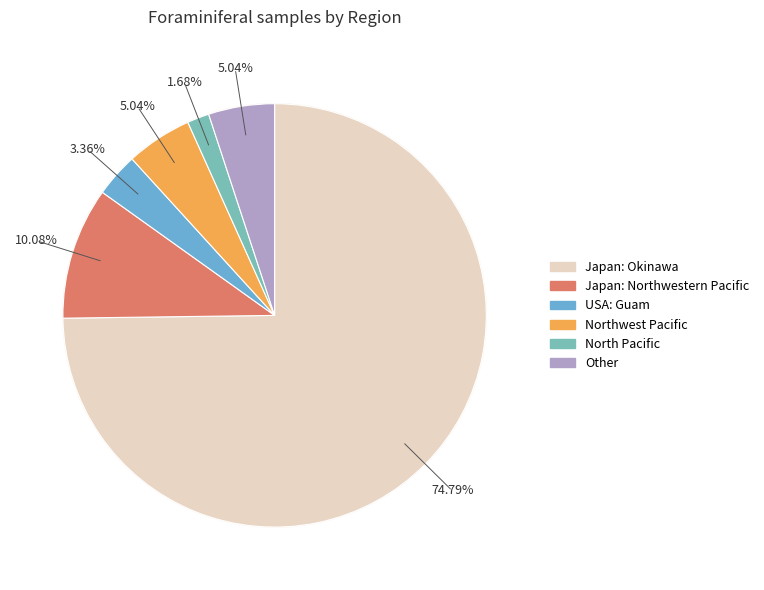

To the nearest percent, what is the combined percentage of Japan: Northwestern Pacific and Japan: Okinawa?

85%